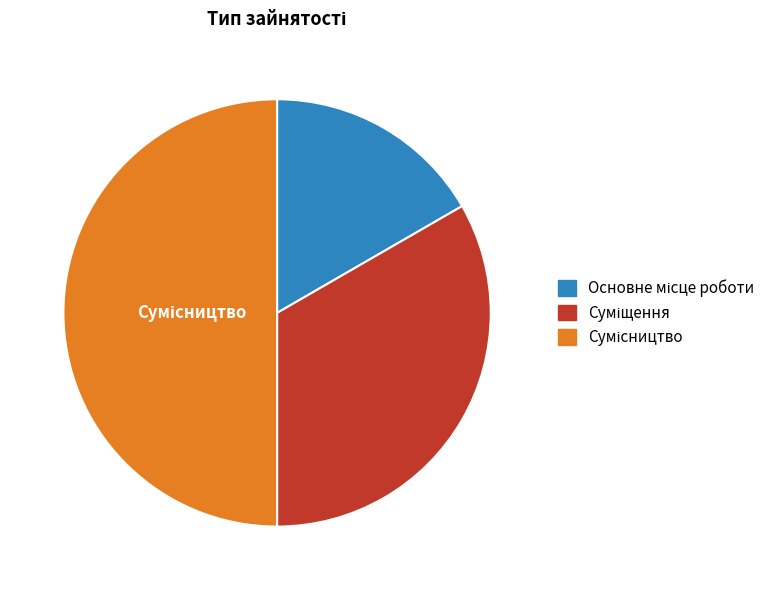

Rank the categories by value from lowest to highest.

Основне місце роботи, Суміщення, Сумісництво